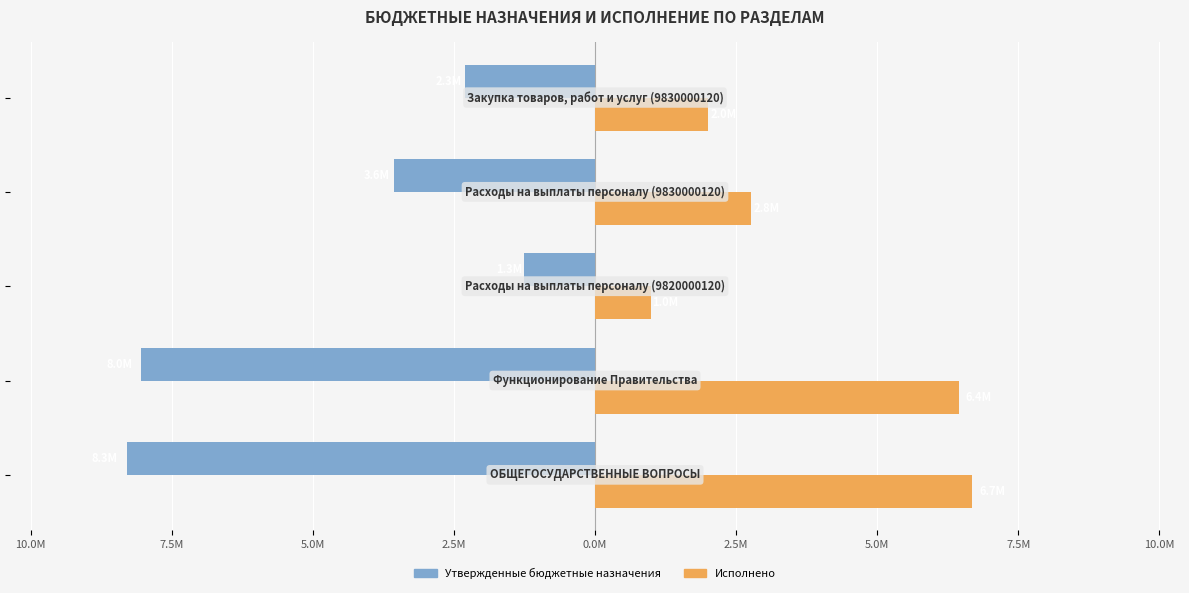

What are all the series names shown in the legend?

Утвержденные бюджетные назначения, Исполнено